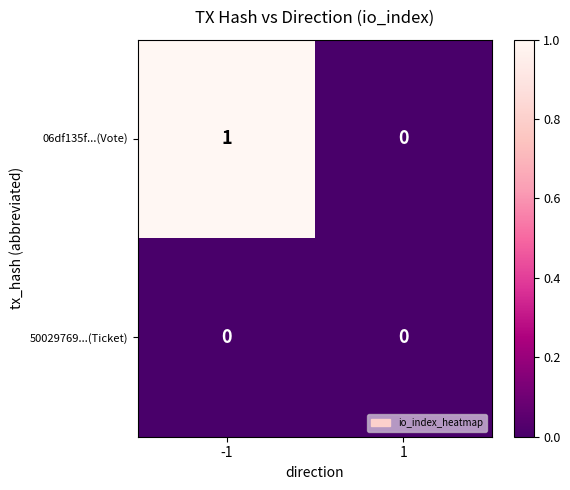

How many data points does each series have?

2